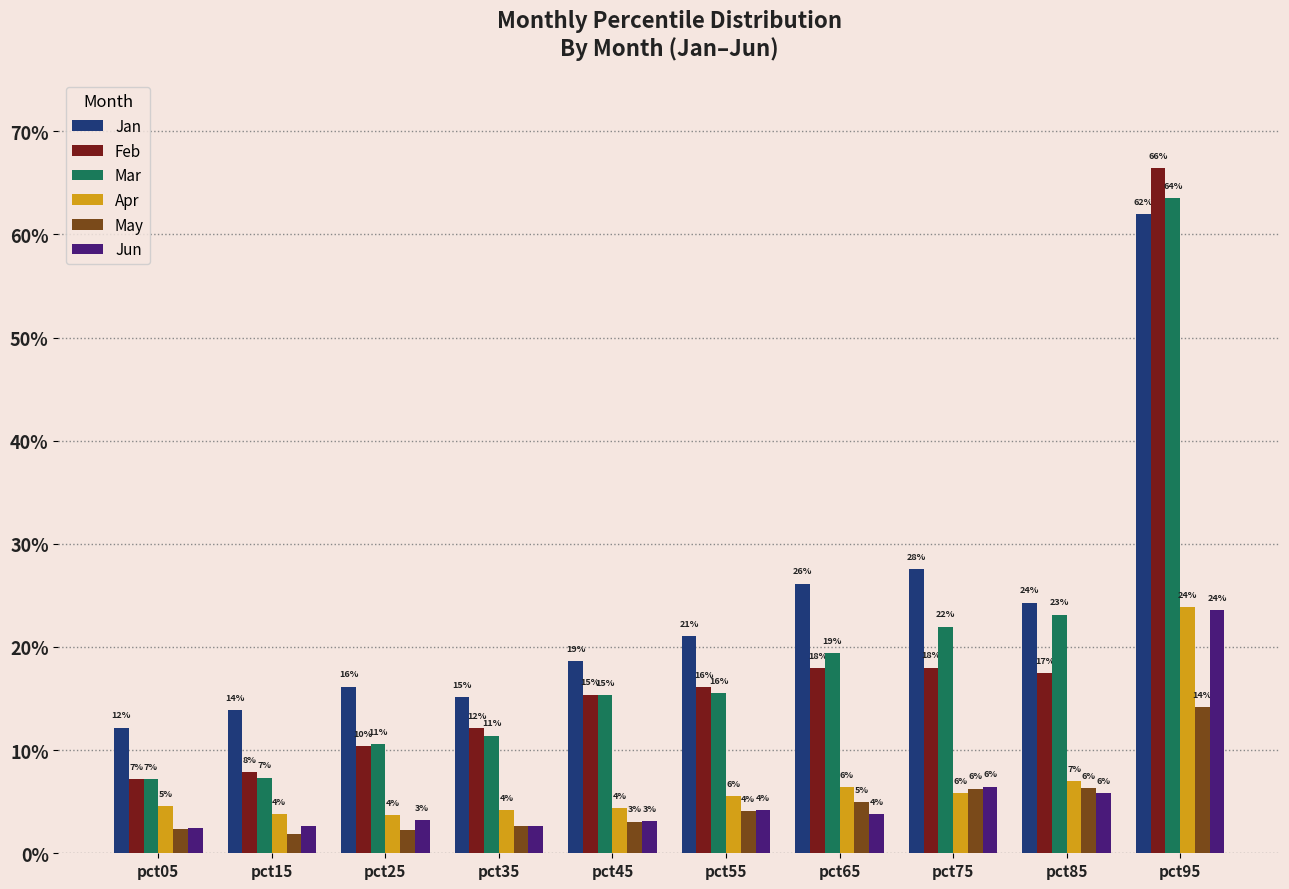

Which series has the widest spread of values?

Feb